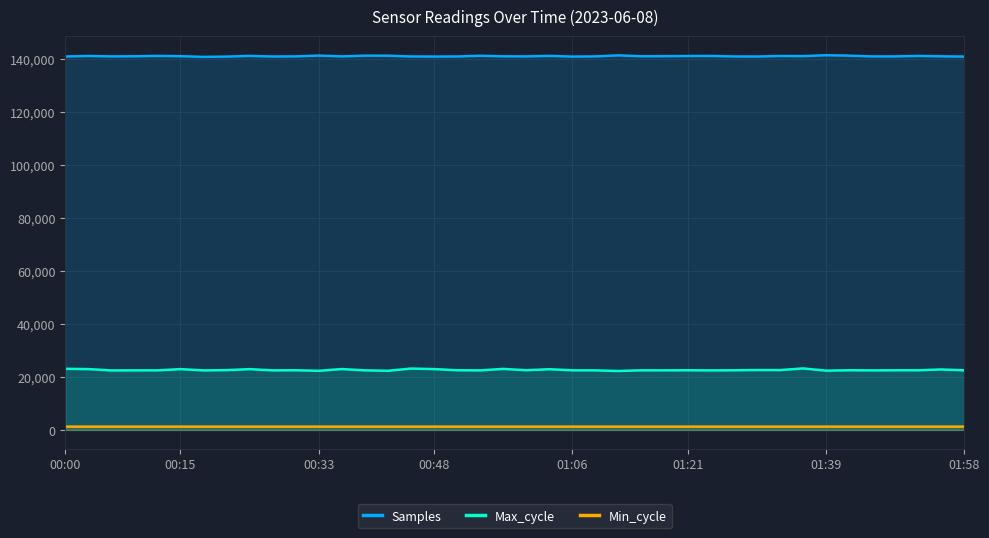

How many interior local peaks does the Samples series have?

12